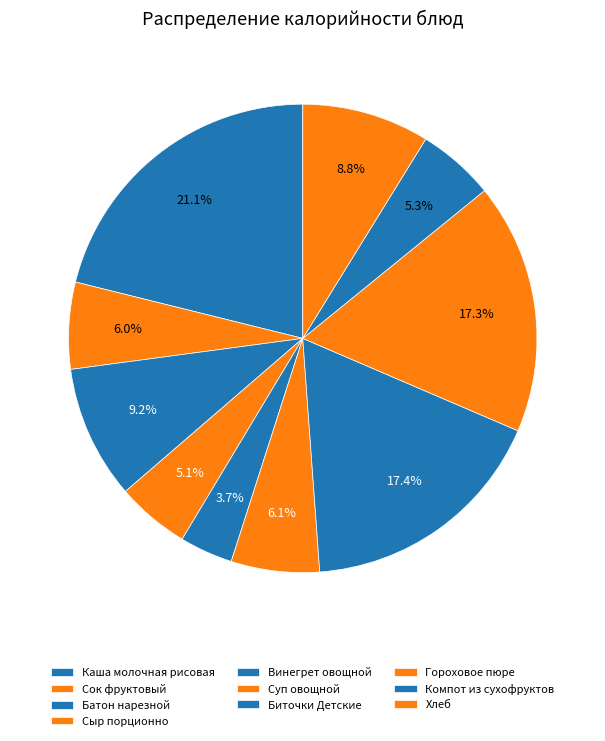

Which has a higher value, Биточки Детские or Винегрет овощной?

Биточки Детские